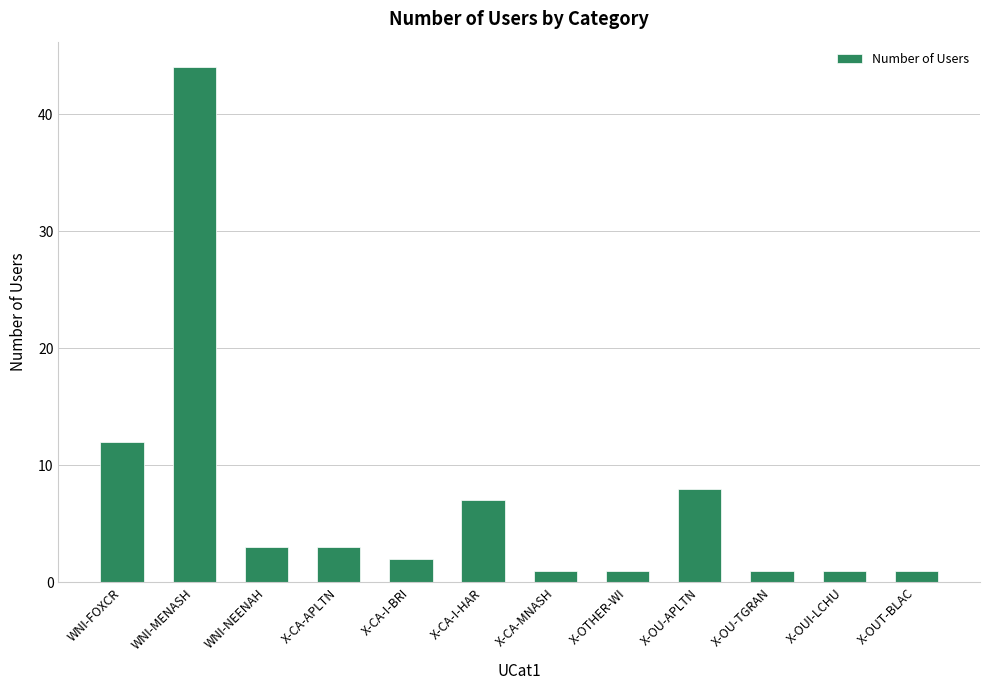

What is the difference between the values at X-OUI-LCHU and X-OU-APLTN?

7